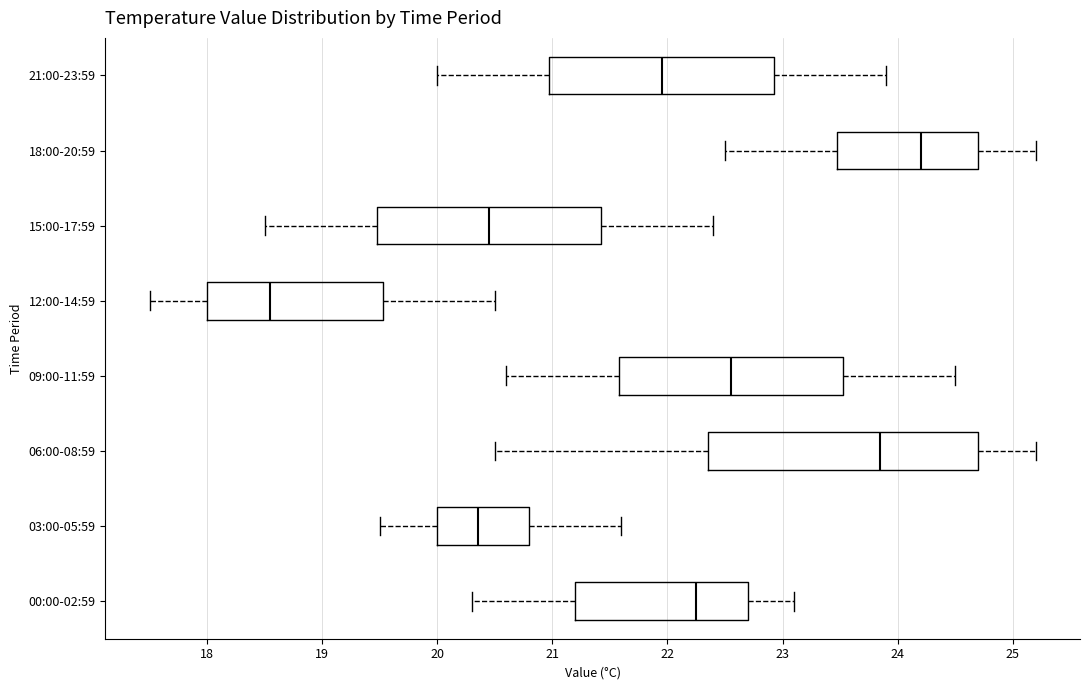

Which box's median line is the furthest to the right?

18:00-20:59